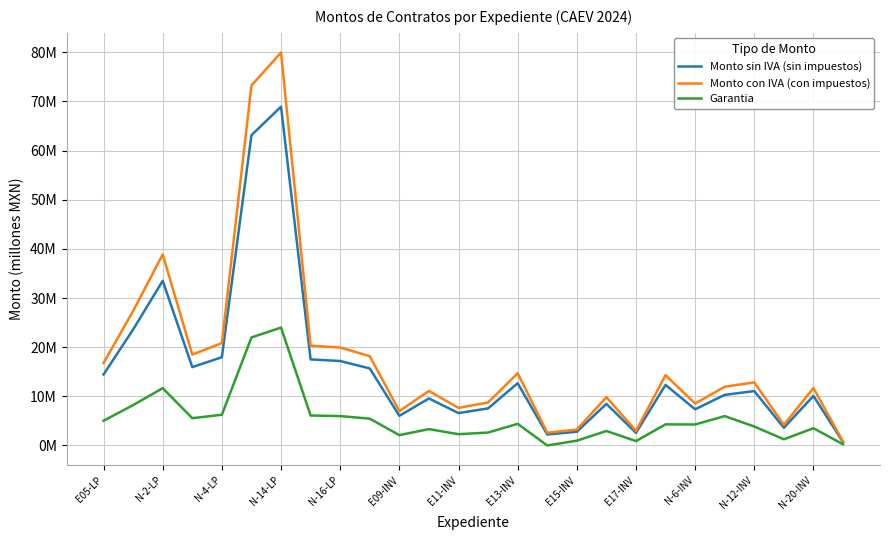

What is the difference between the maximum and second lowest values in the Garantia series?

23.7